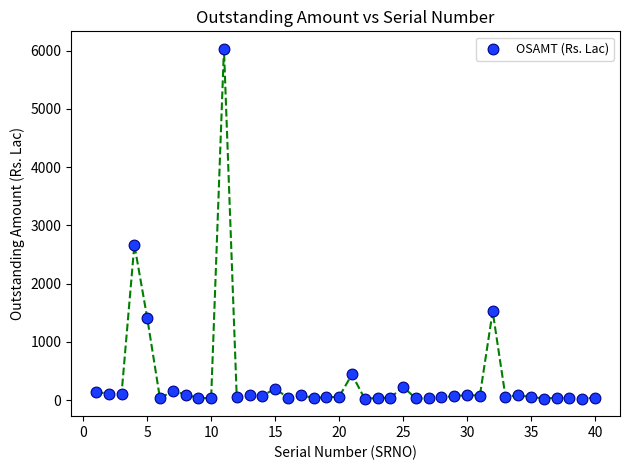

What is the range of X values (max minus min)?

39.0